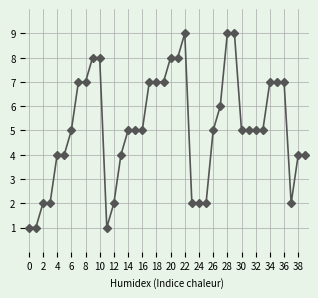

What is the value of the 20th point from the left?

7